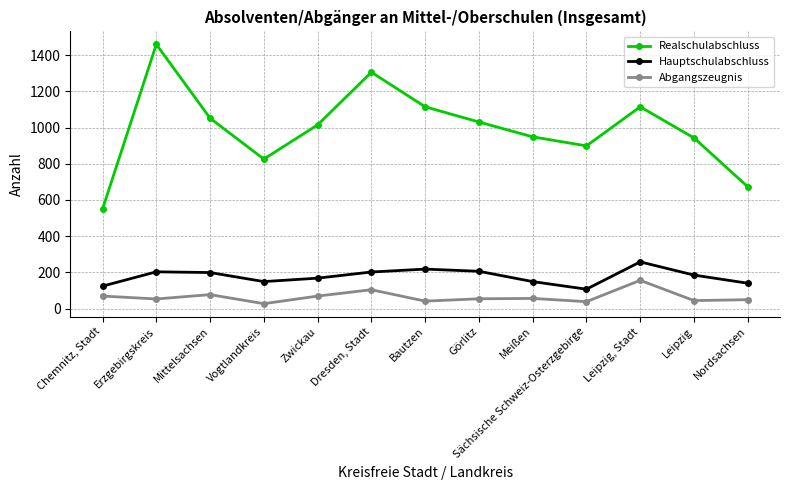

What are all the series names shown in the legend?

Realschulabschluss, Hauptschulabschluss, Abgangszeugnis